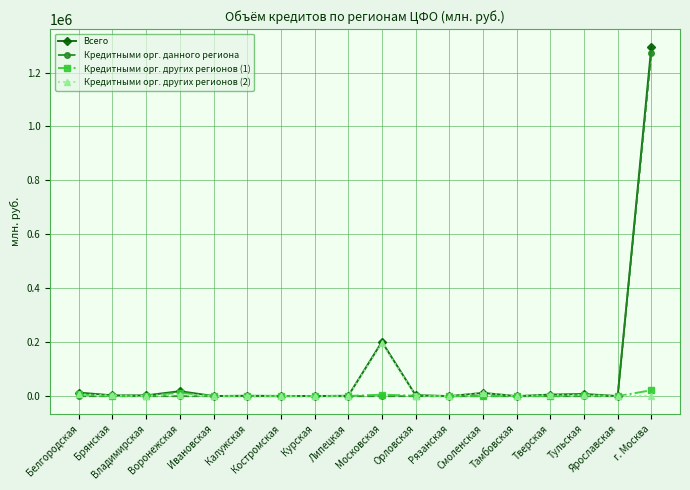

What are all the series names shown in the legend?

Всего, Кредитными орг. данного региона, Кредитными орг. других регионов (1), Кредитными орг. других регионов (2)